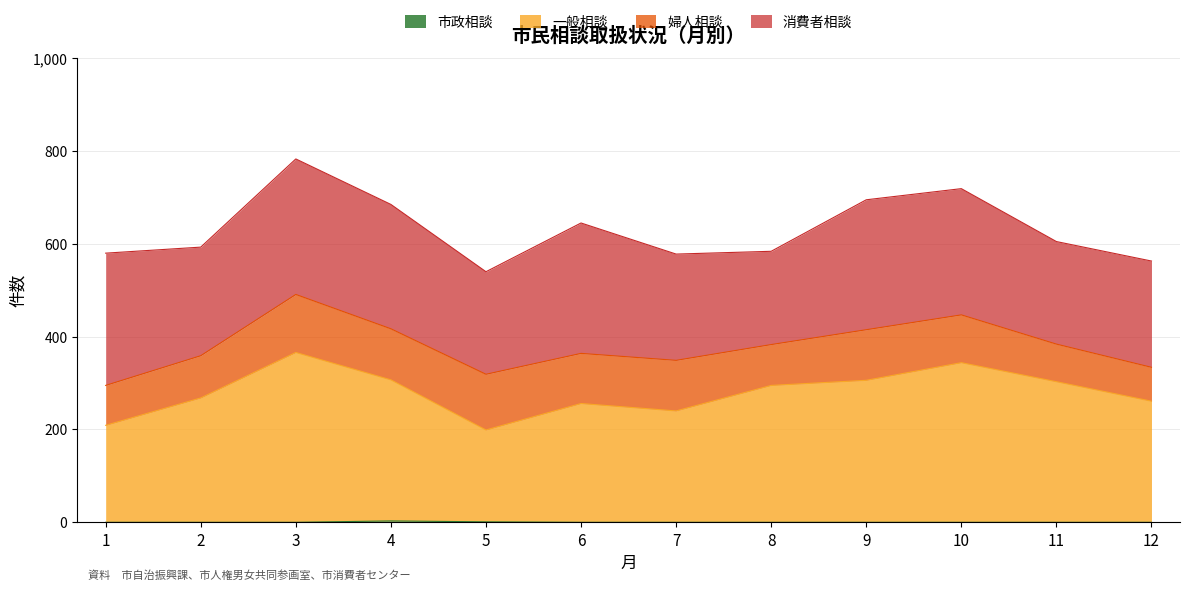

Is it true that 一般相談 equals 349 at 5?

False